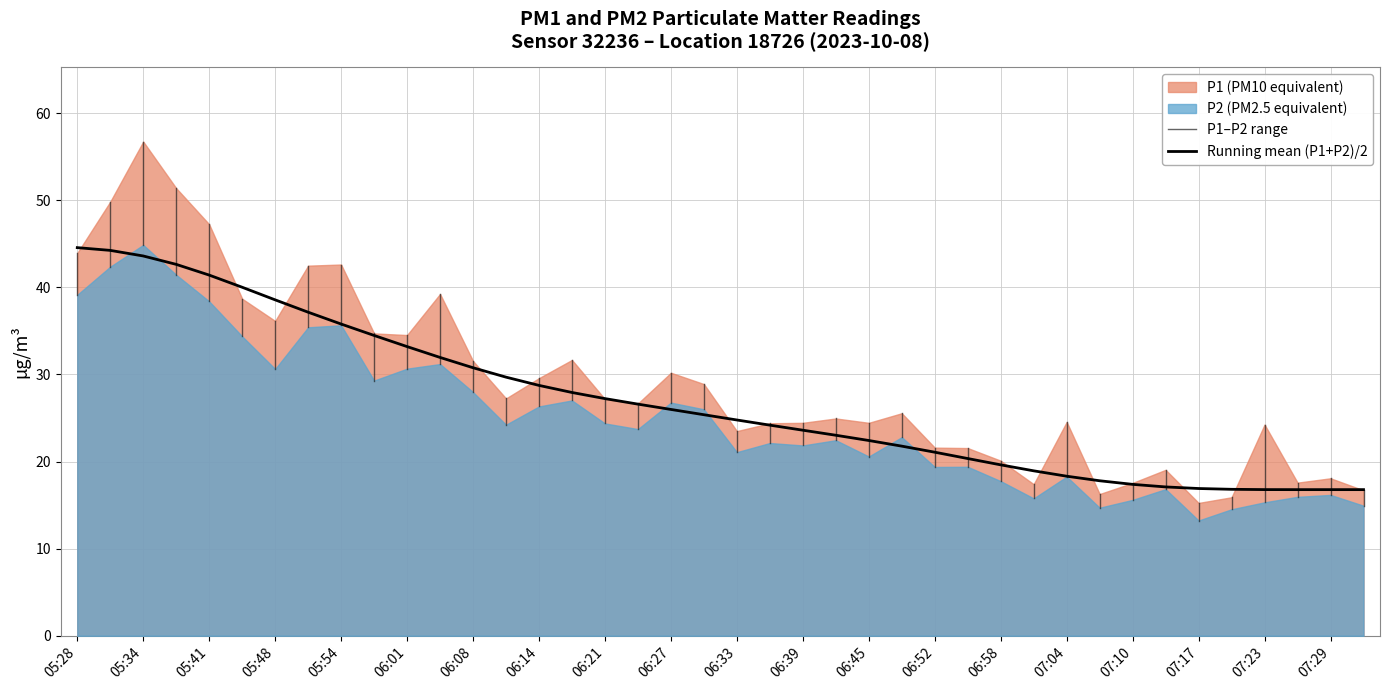

What value does the P1 series have at 07:29?

18.1